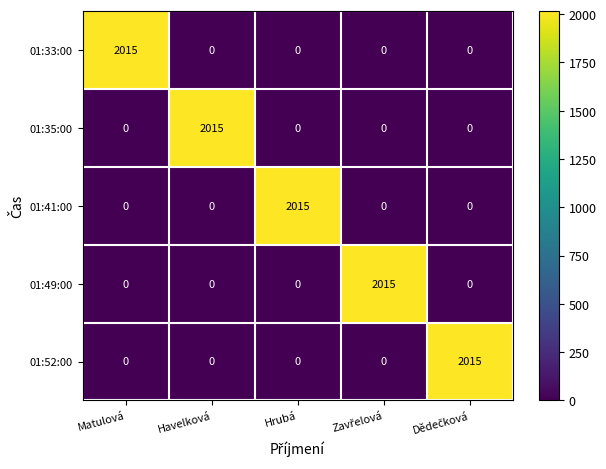

The 01:49:00 series shows 0 at Matulová. True or false?

True